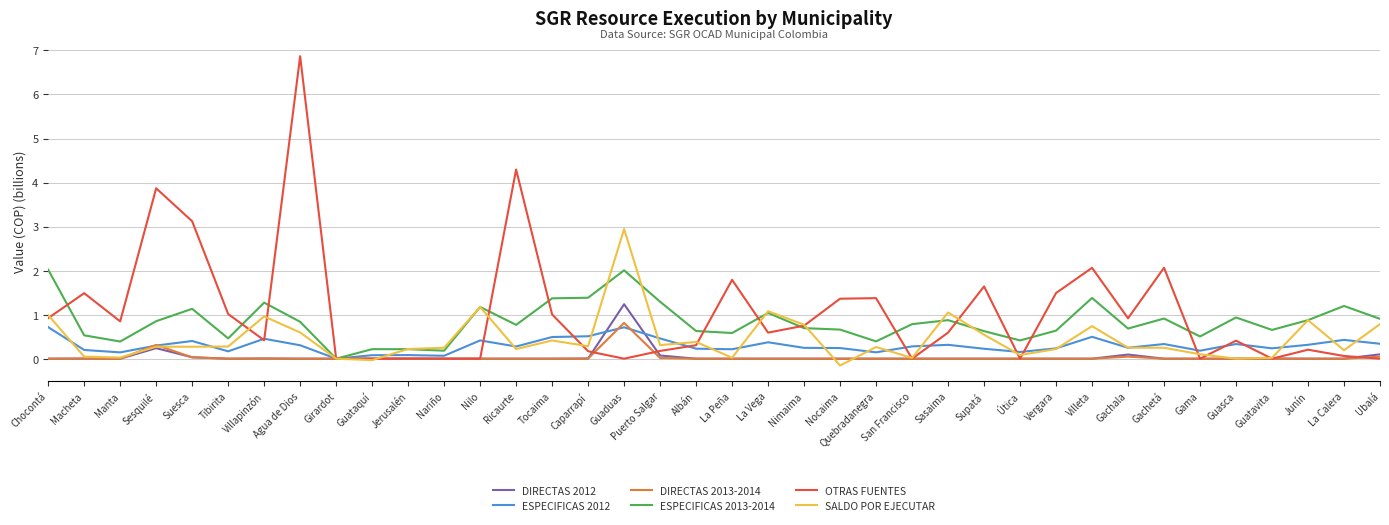

What is the spread (max minus min) of values at Guatavita?

0.7